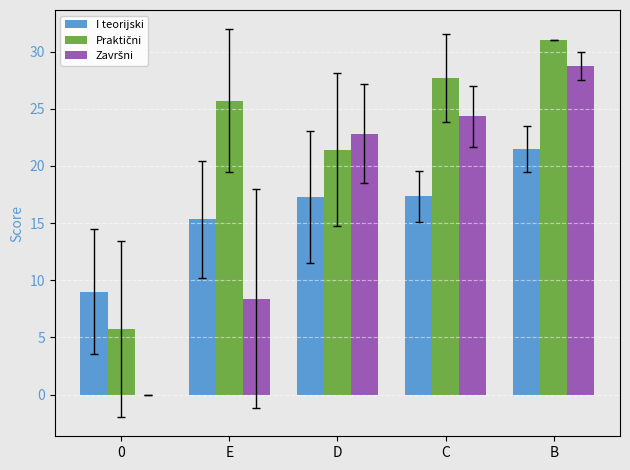

The I teorijski series shows 9.0 at 0. True or false?

True